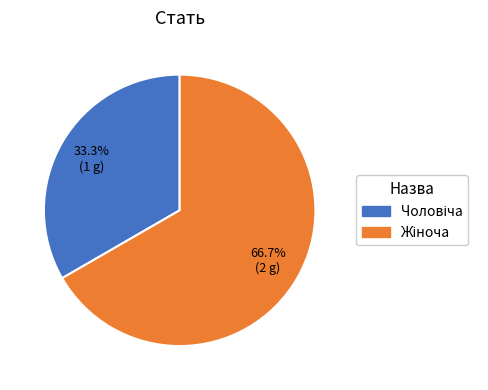

How many slices are in this pie chart?

2